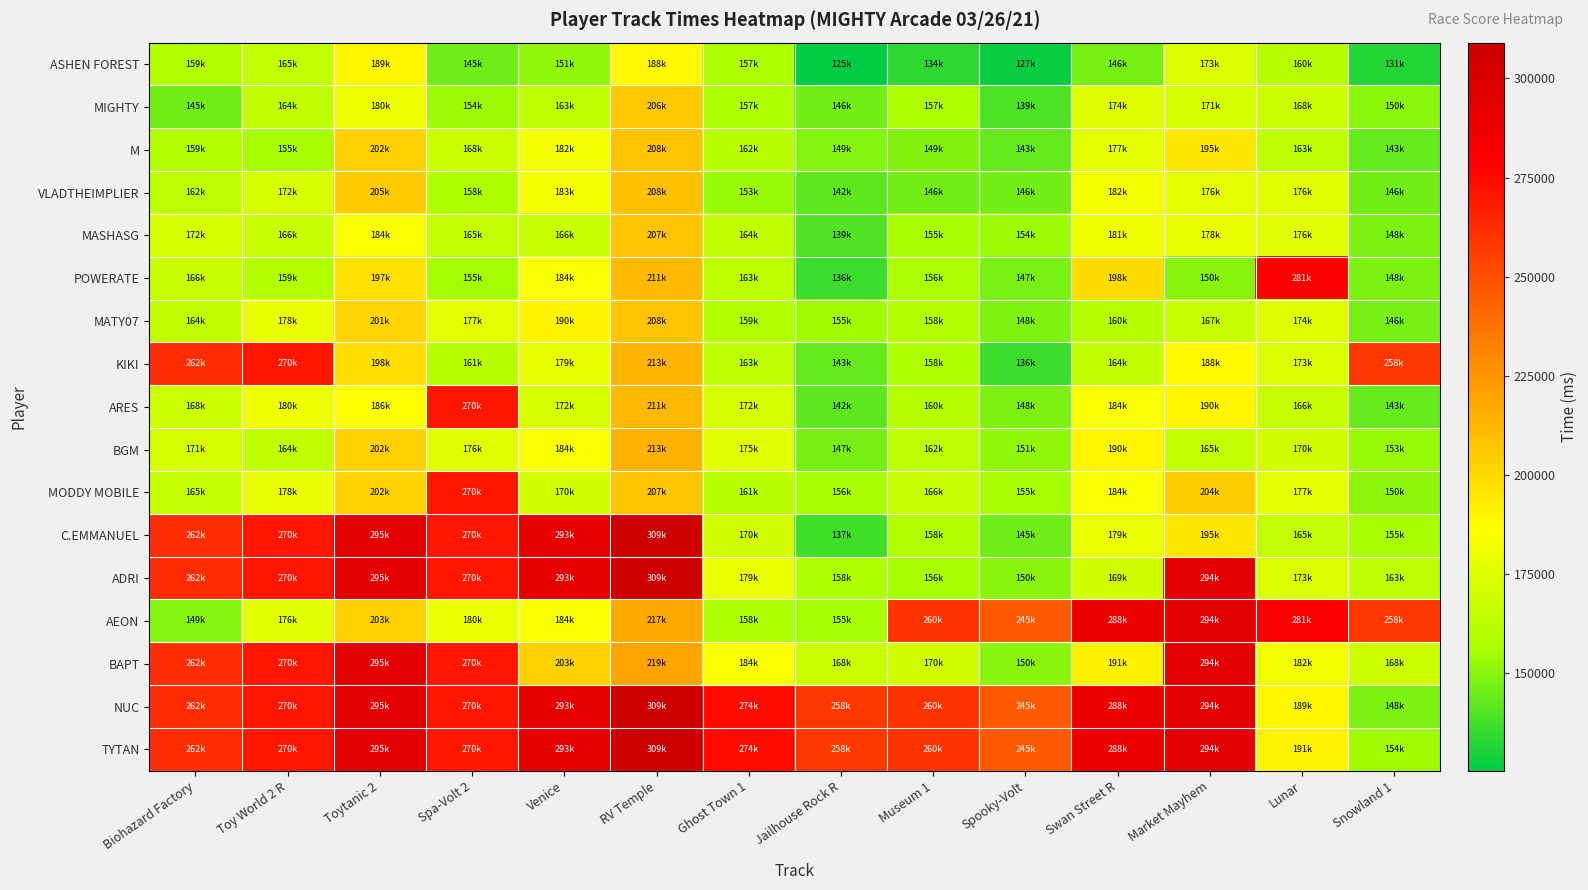

Which has a higher value, Lunar or Biohazard Factory?

Lunar